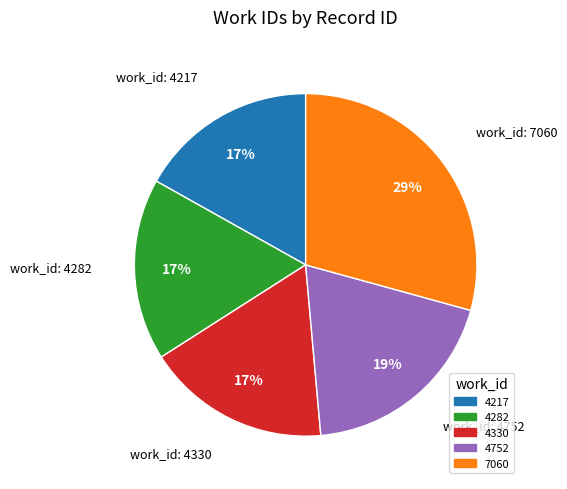

How many segments does this pie chart have?

5